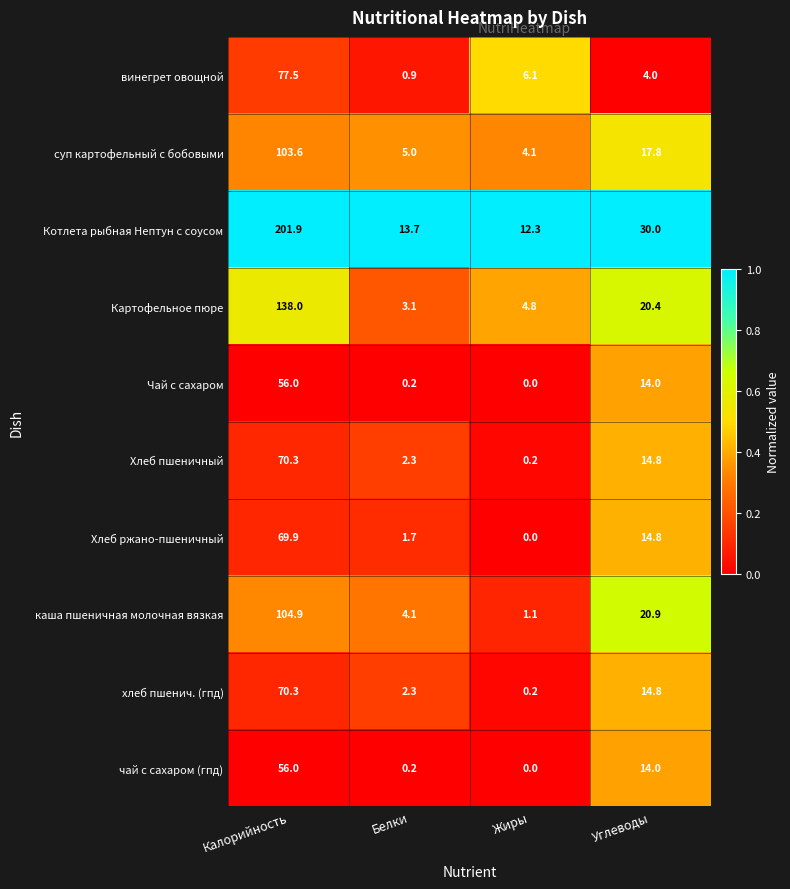

Which series has the widest spread of values?

Котлета рыбная Нептун с соусом